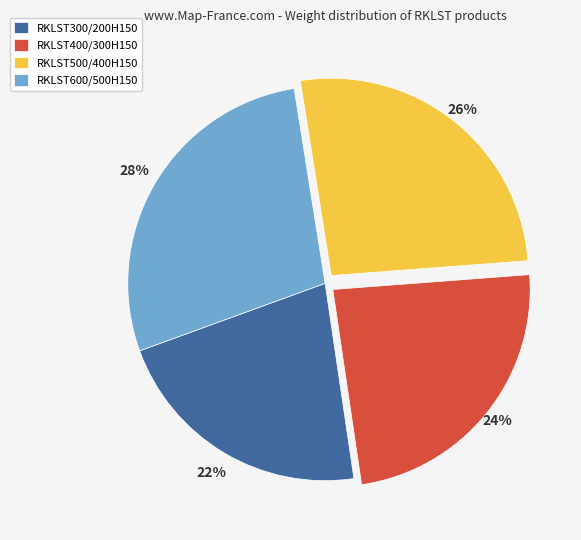

Approximately how many times larger is the value at RKLST400/300H150 compared to RKLST500/400H150?

0.9